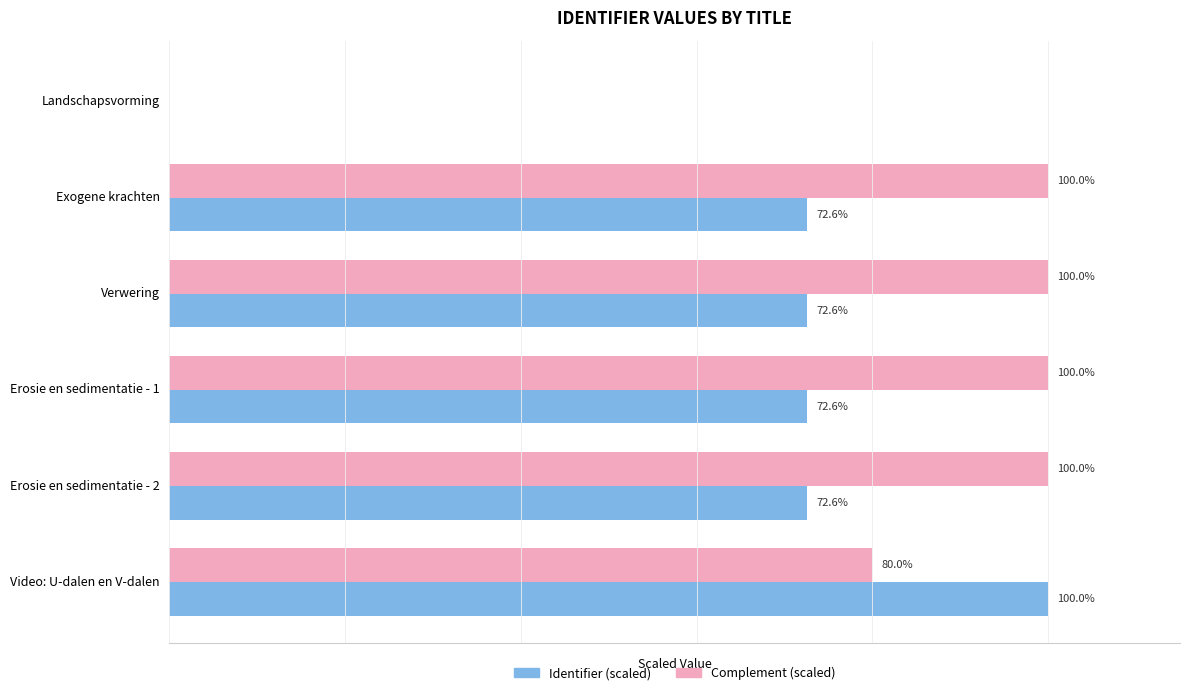

Which series has the largest total across all categories?

Complement (scaled)